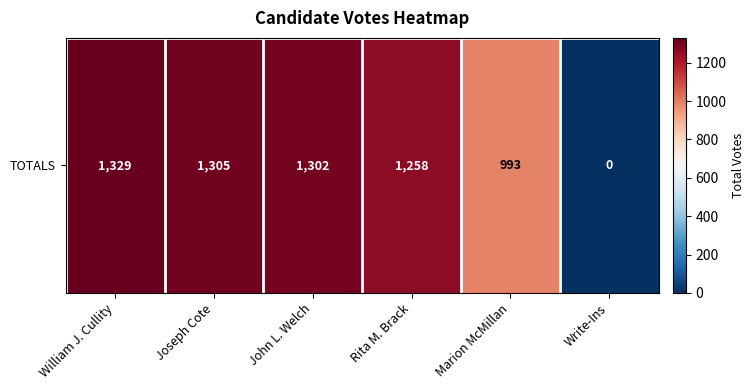

What is the difference between the values at William J. Cullity and John L. Welch?

27